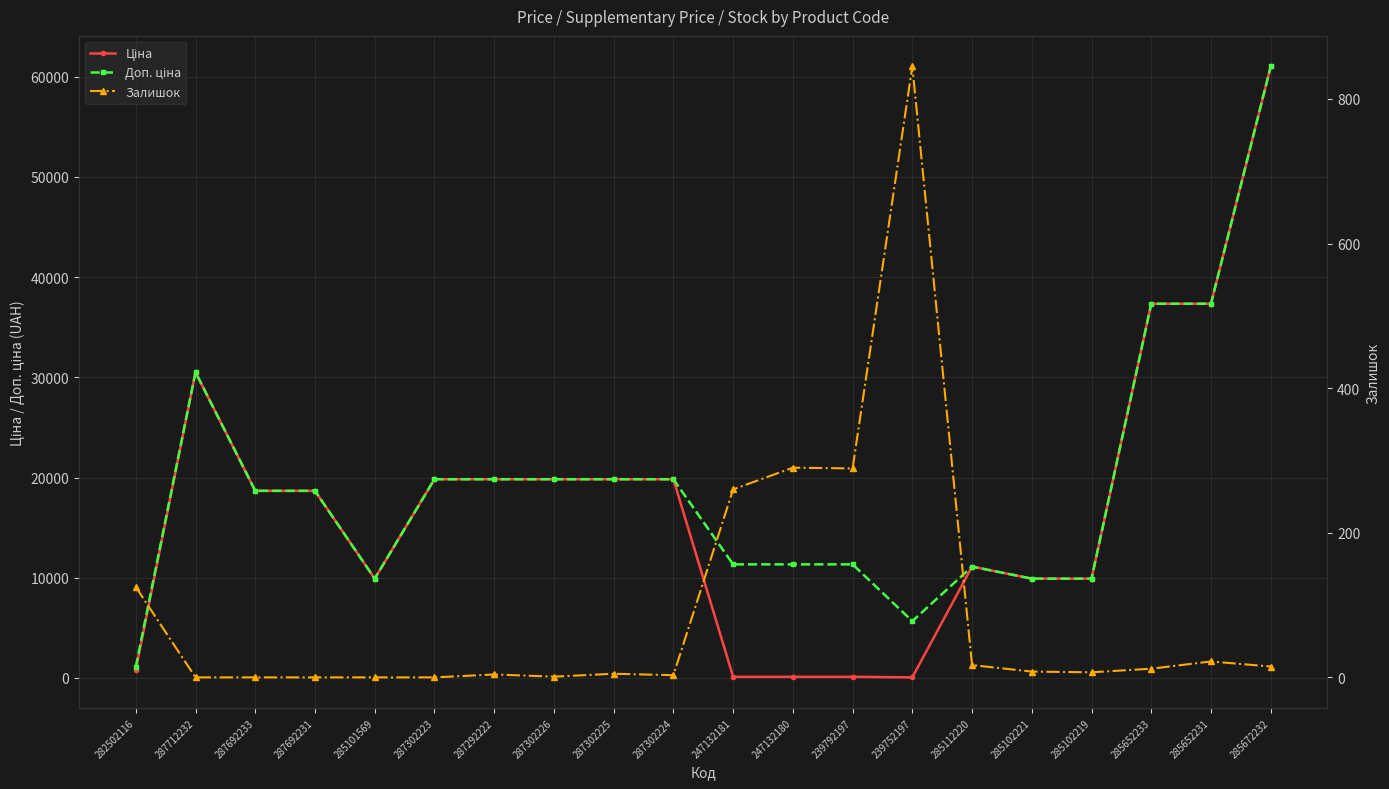

What is the highest value of the Залишок series?

845.0